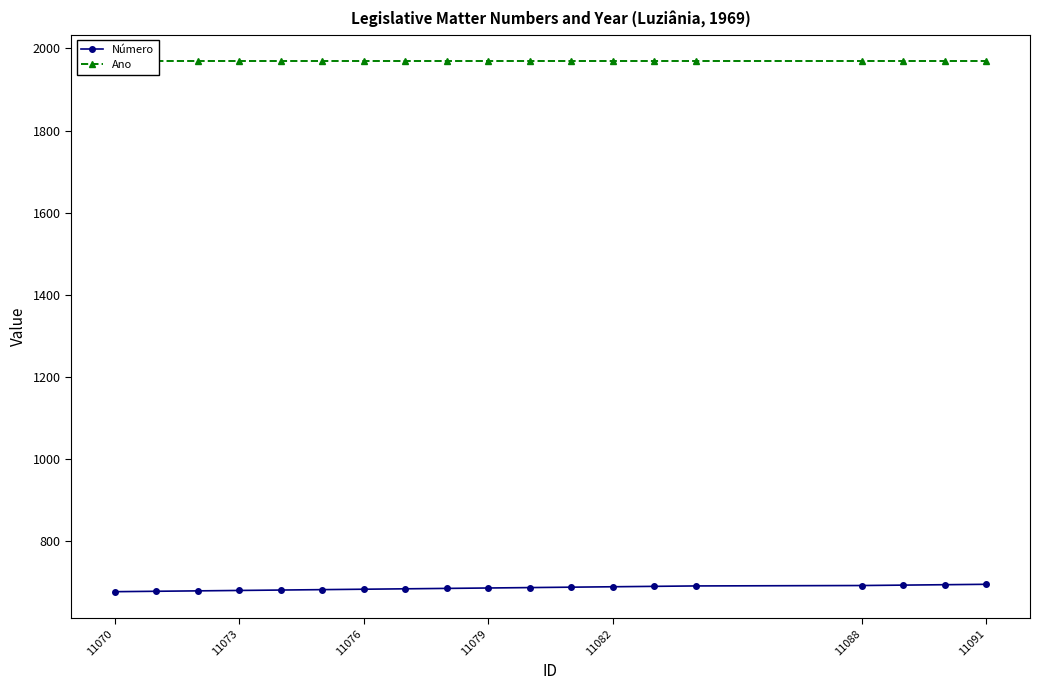

Rank the series by their average value, from lowest to highest.

Número, Ano